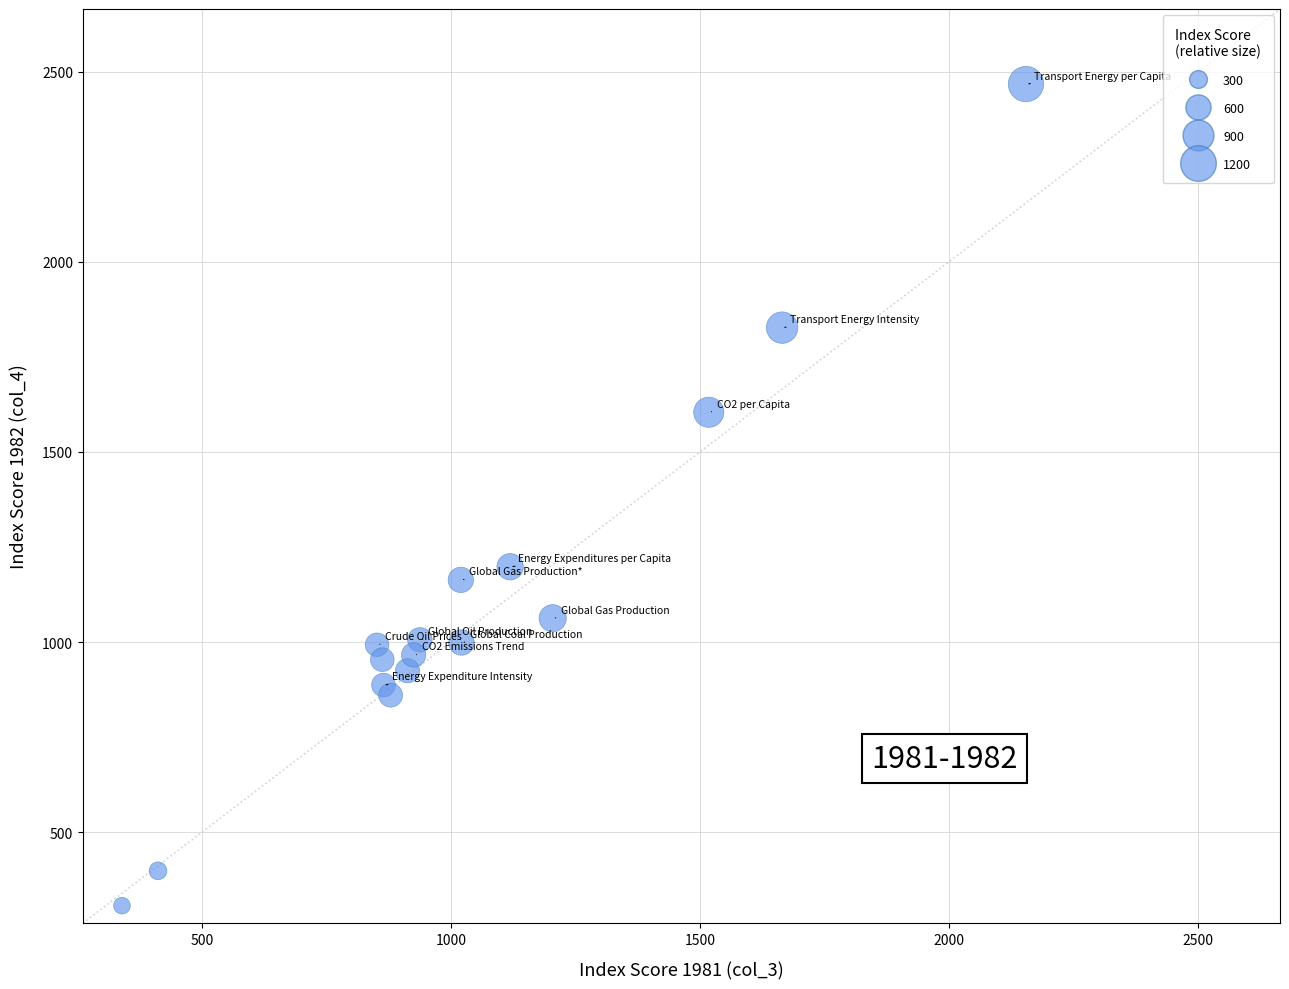

What is the range of X values (max minus min)?

1815.0